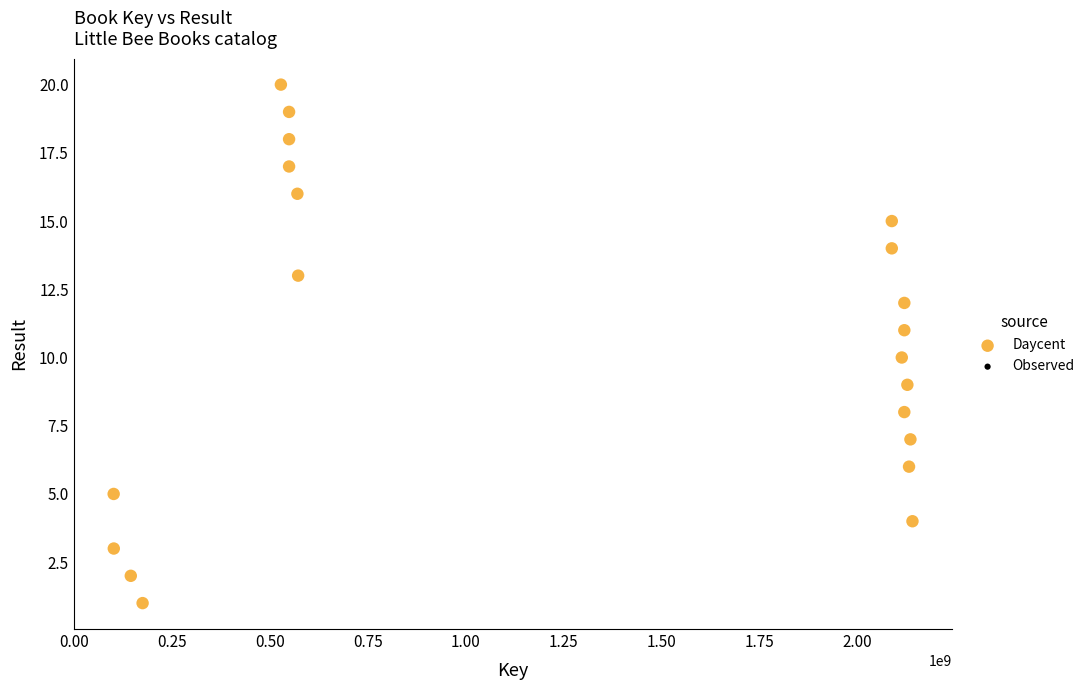

What is the range of X values (max minus min)?

2040404762